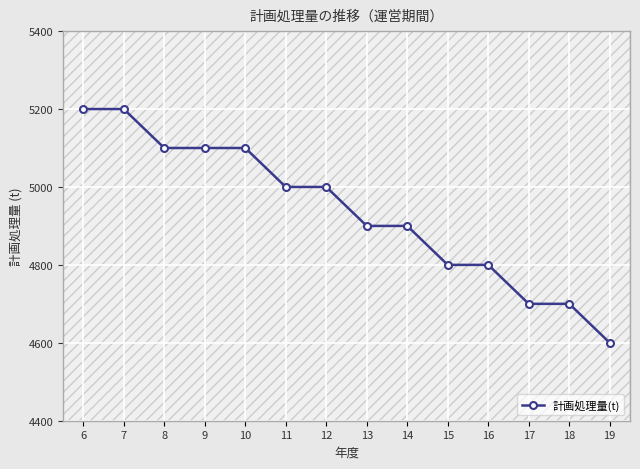

How many data points are less than 5000?

7